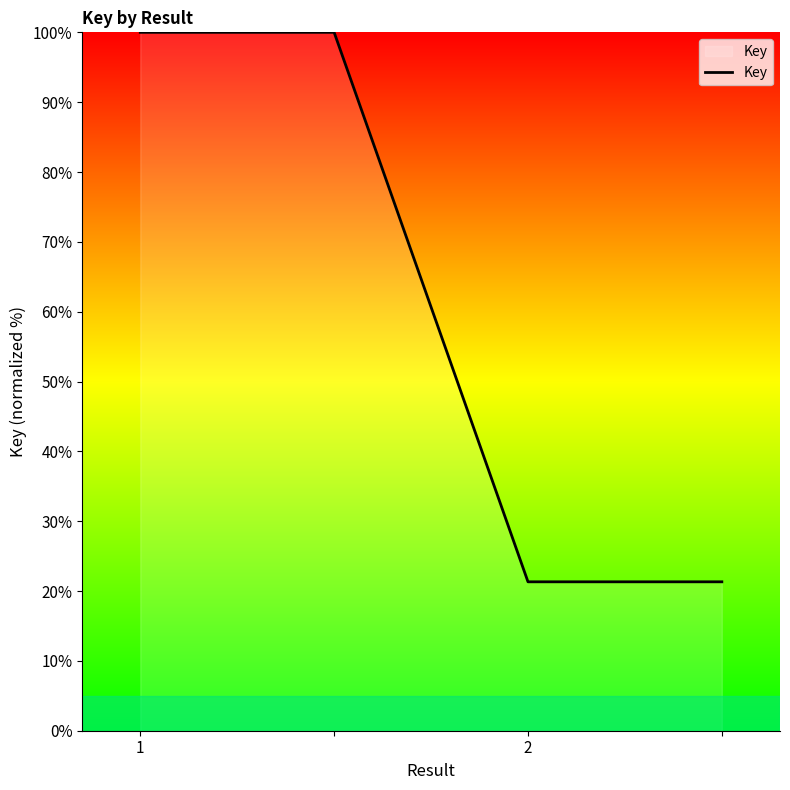

What is the difference between the second highest and minimum values?

78.7